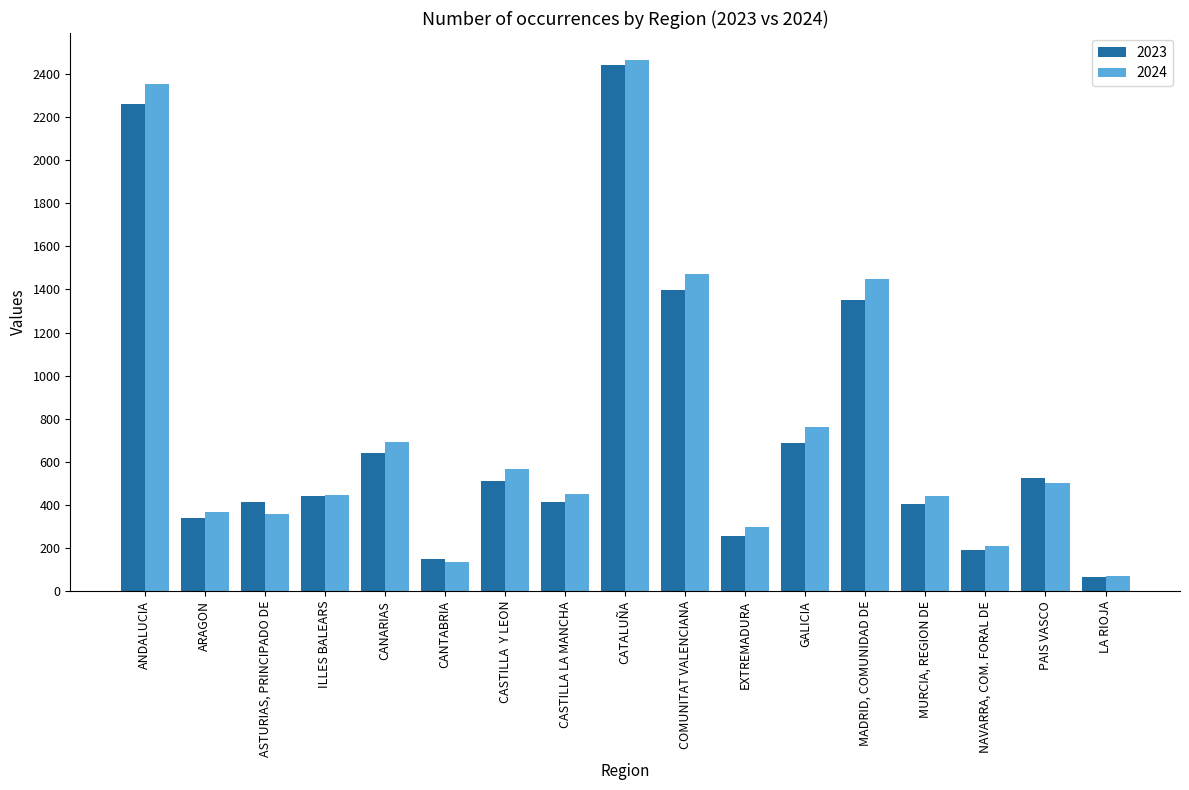

Which series has the largest total across all categories?

2024